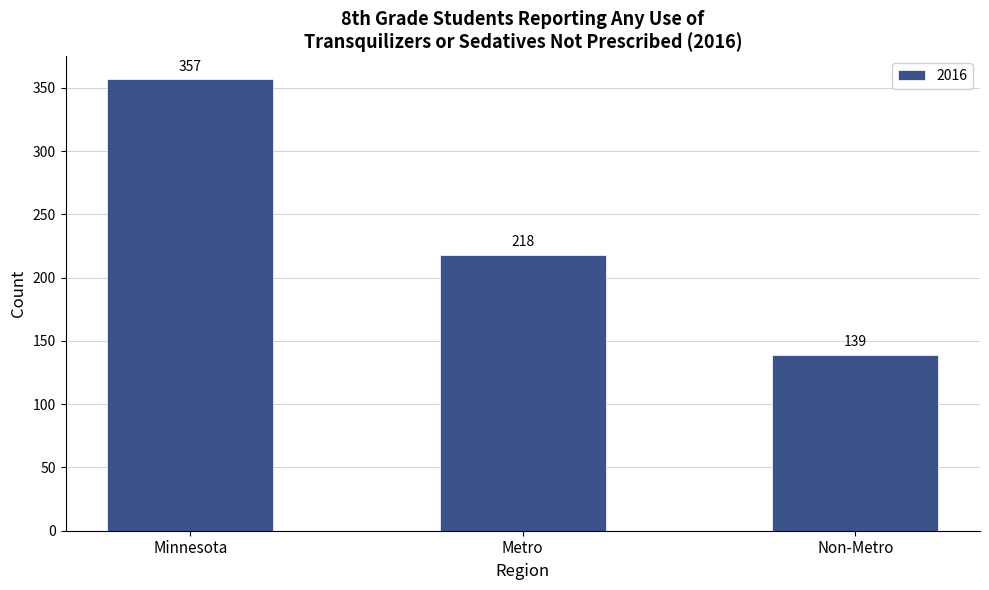

What is the label of the 2nd bar from the left?

Metro